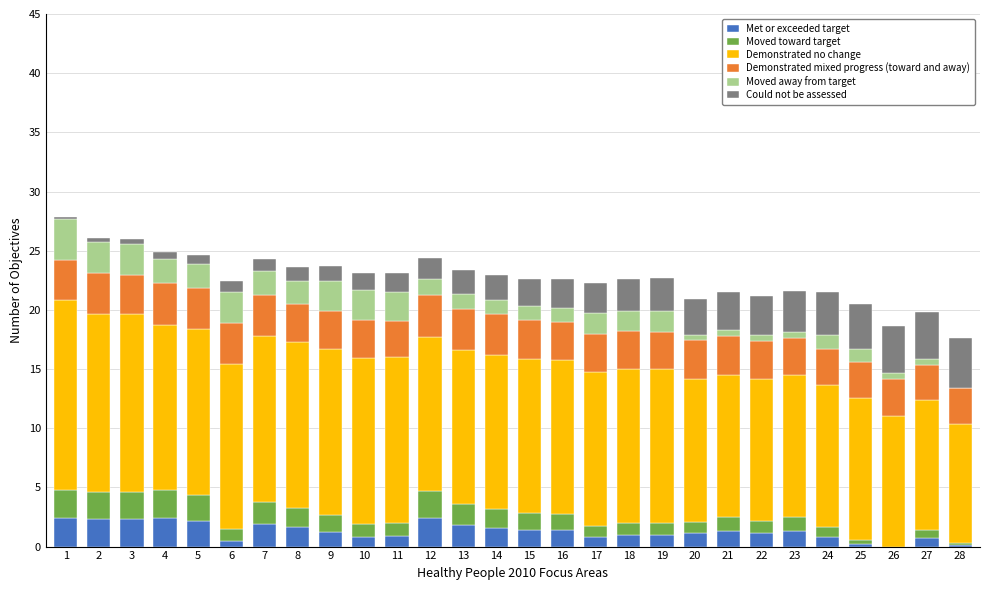

What are all the series names shown in the legend?

Met or exceeded target, Moved toward target, Demonstrated no change, Demonstrated mixed progress (toward and away), Moved away from target, Could not be assessed